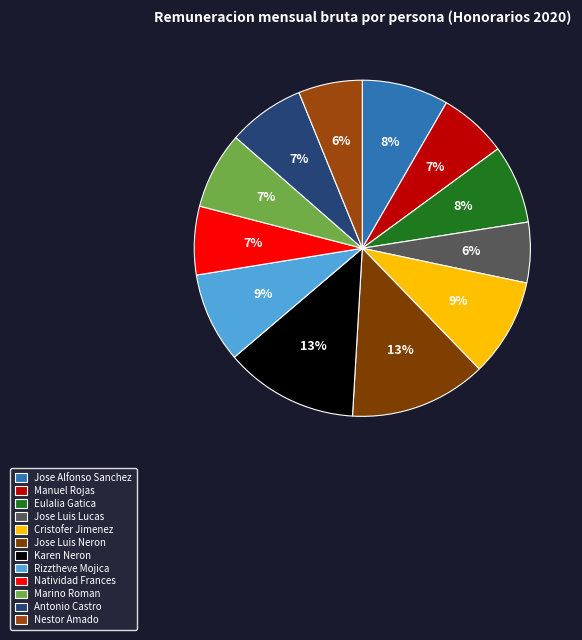

How many slices are in this pie chart?

12